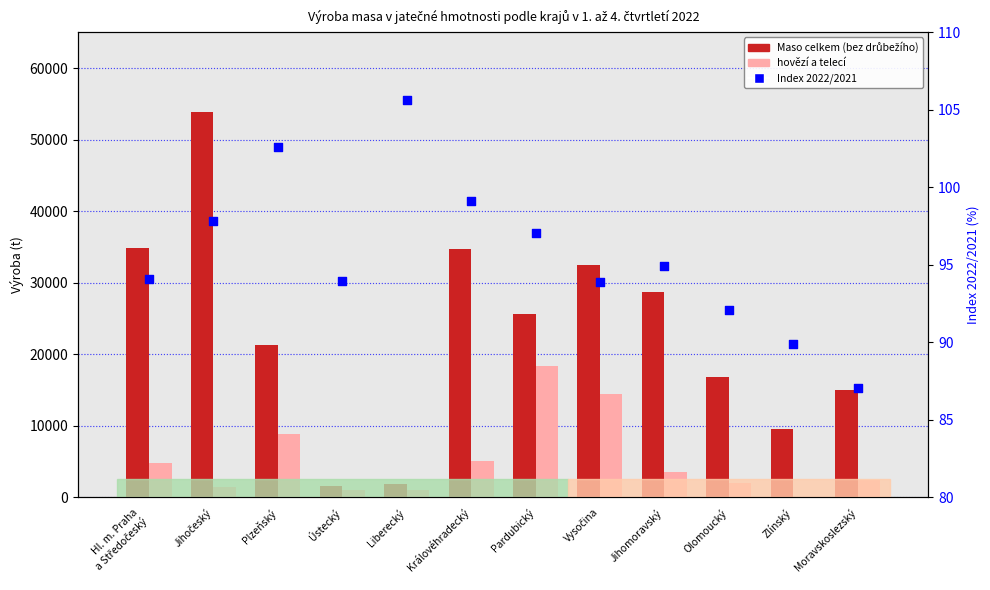

What are all the series names shown in the legend?

Maso celkem (bez drůbežího), hovězí a telecí, Index 2022/2021